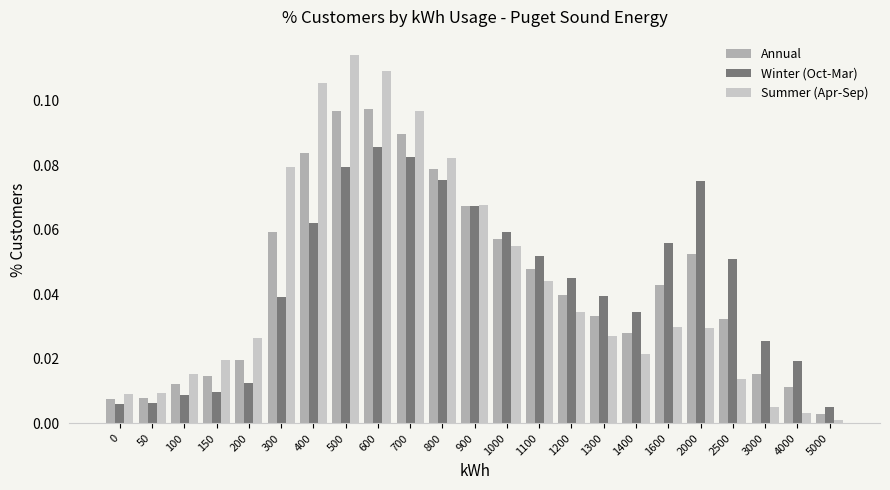

The Winter (Oct-Mar) series shows 0.0 at 1300. True or false?

True